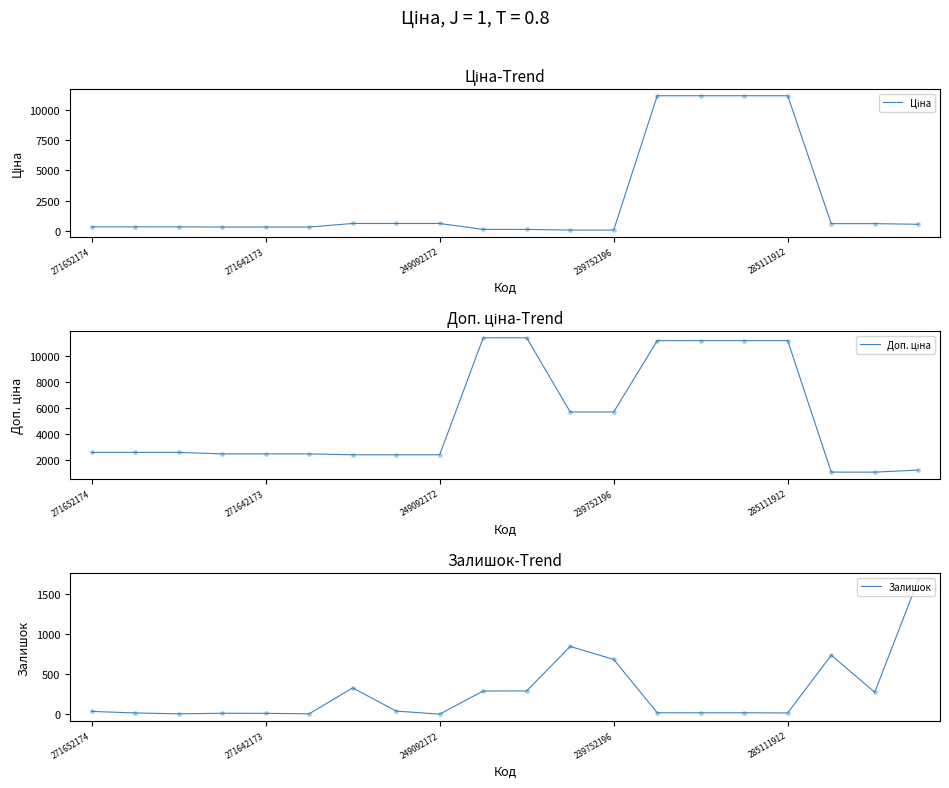

Which series reaches the minimum Y coordinate?

Залишок